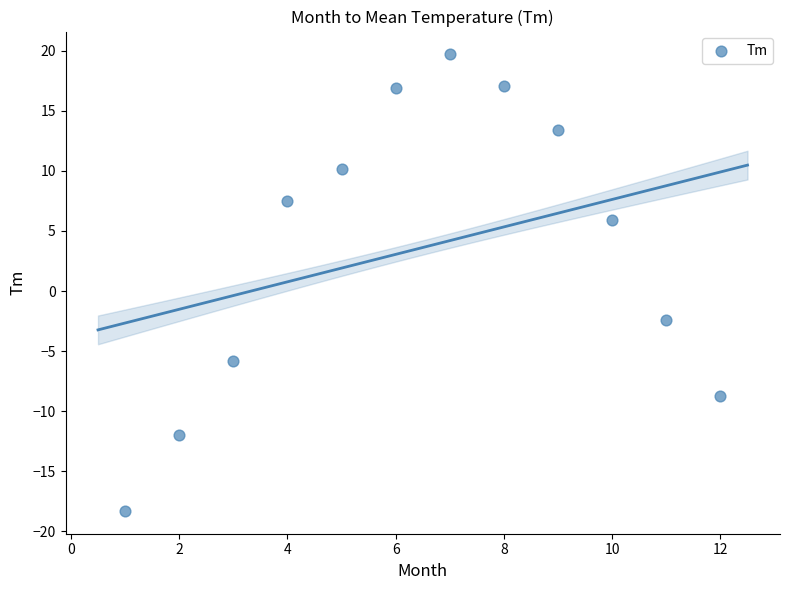

What Y value in the scatter plot is closest to 0?

-2.4